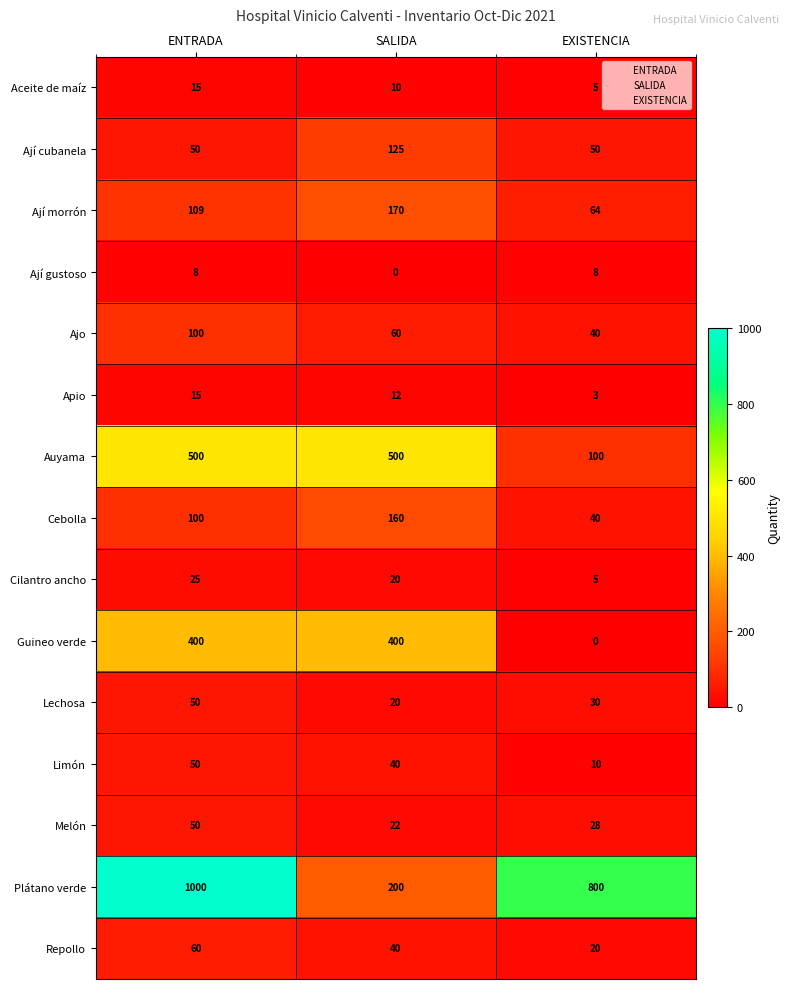

Count the Guineo verde values in the range 0 to 400.

3